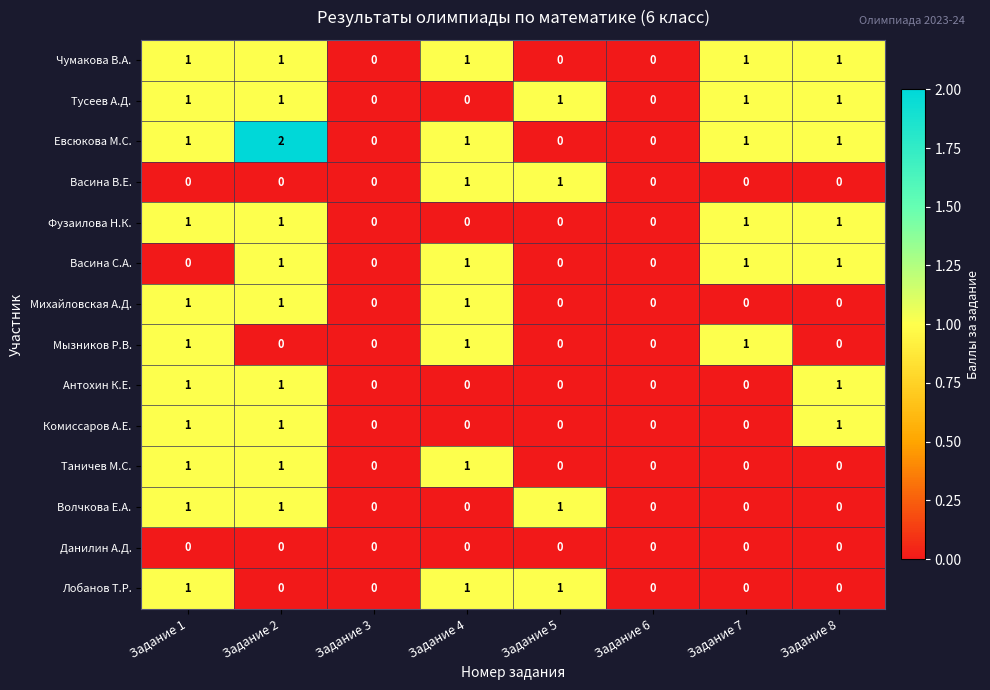

What is the sum of all Чумакова В.А. values?

5